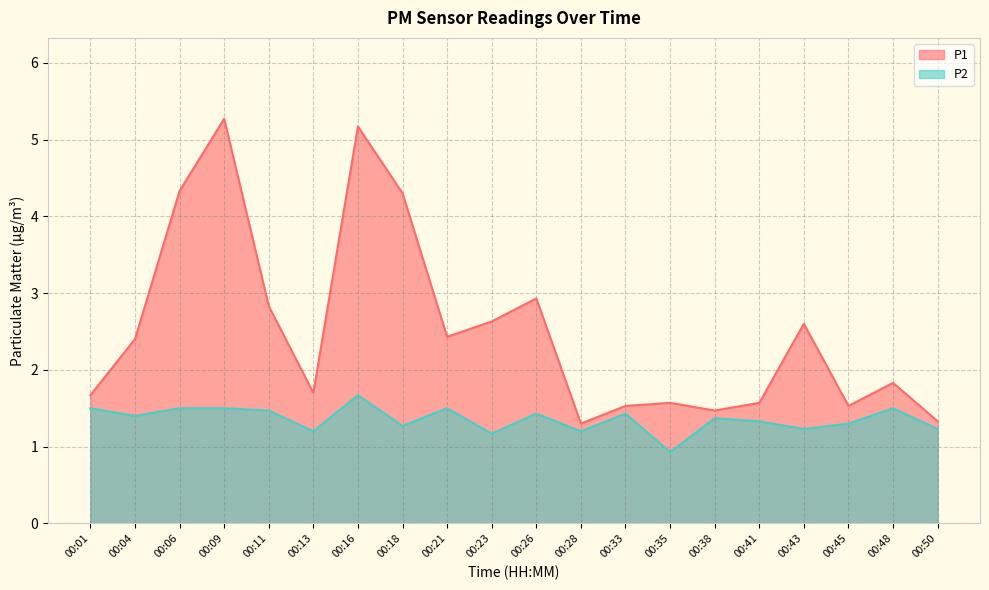

True or false: P1 and P2 cross at least once.

False